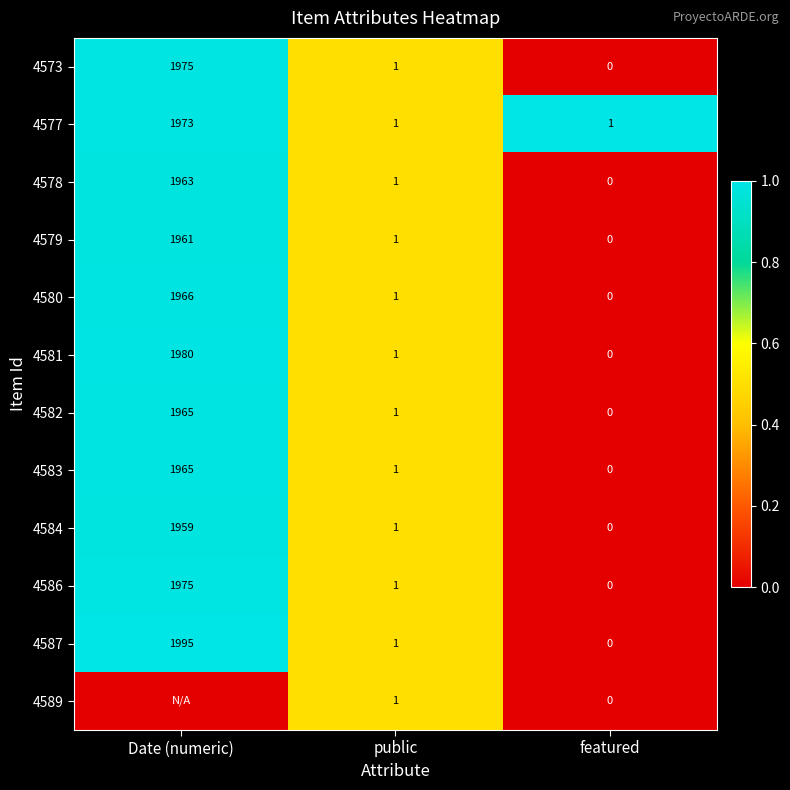

What is the difference between the 4581 values at Date (numeric) and public?

1979